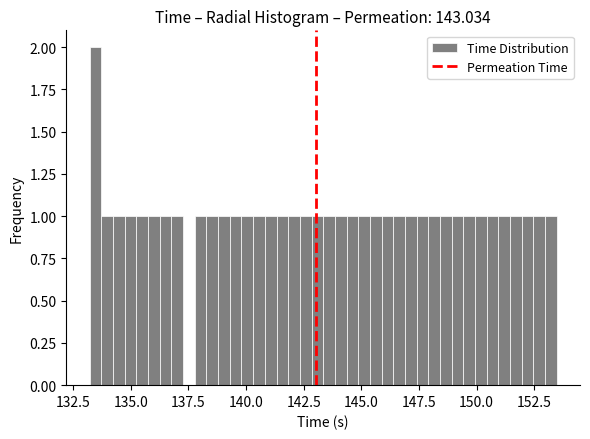

Around what value on the x-axis is the tallest bar? Give the approximate position of its centre, as read against the axis.

133.5